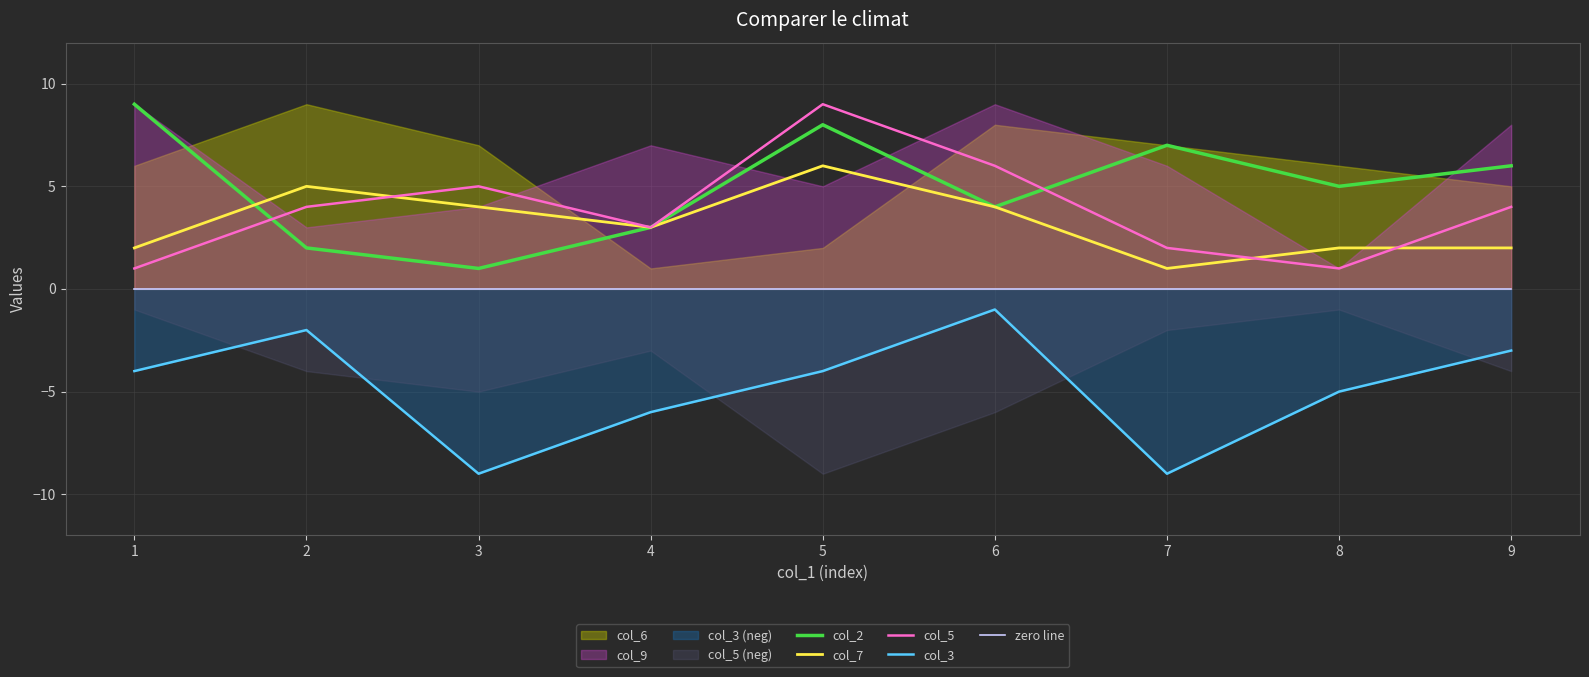

How many col_7 values are between 2 and 4?

6